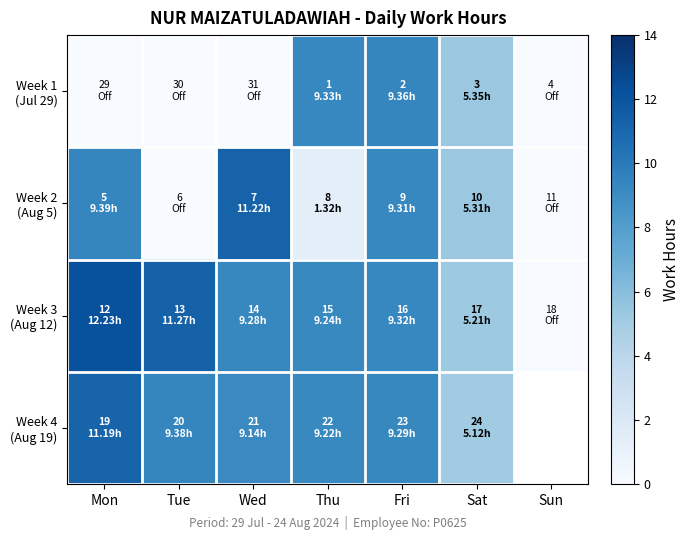

How many data points does each series have?

7